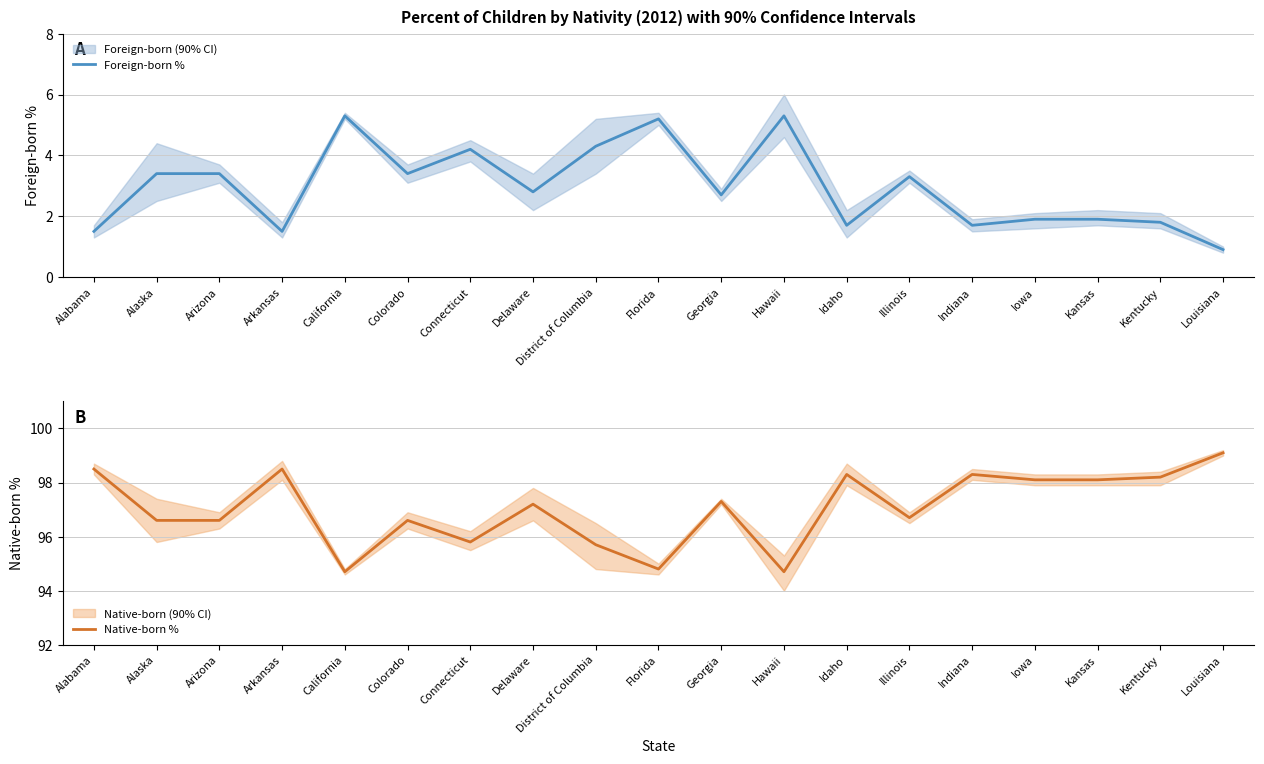

Is it true that Native-born % equals 126.9 at Delaware?

False